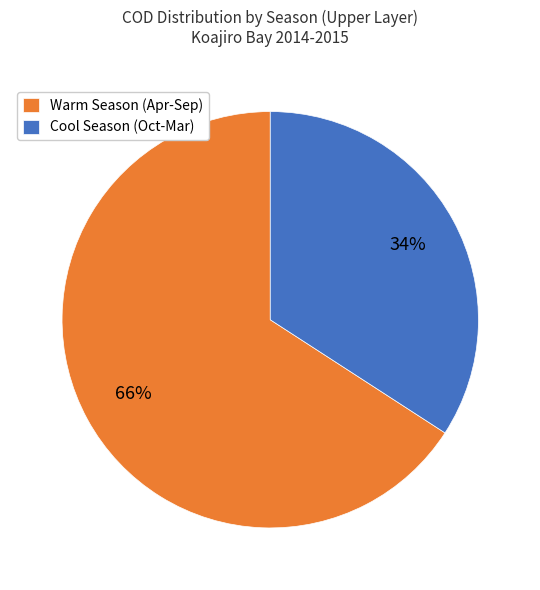

To the nearest percent, what percentage of the pie is Cool Season (Oct-Mar)?

34%